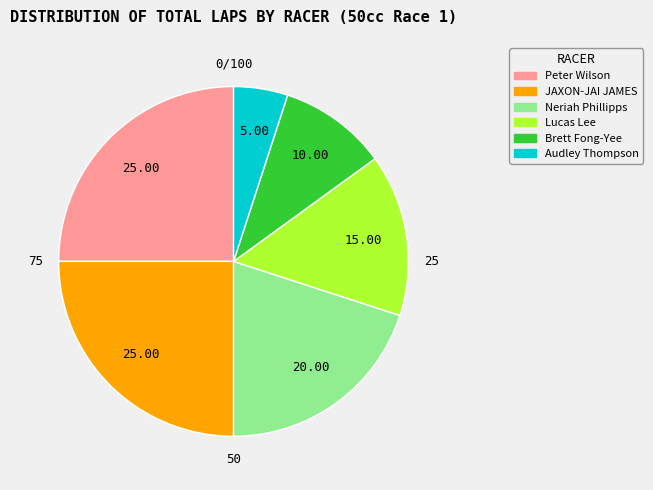

Does any single category account for the majority?

No